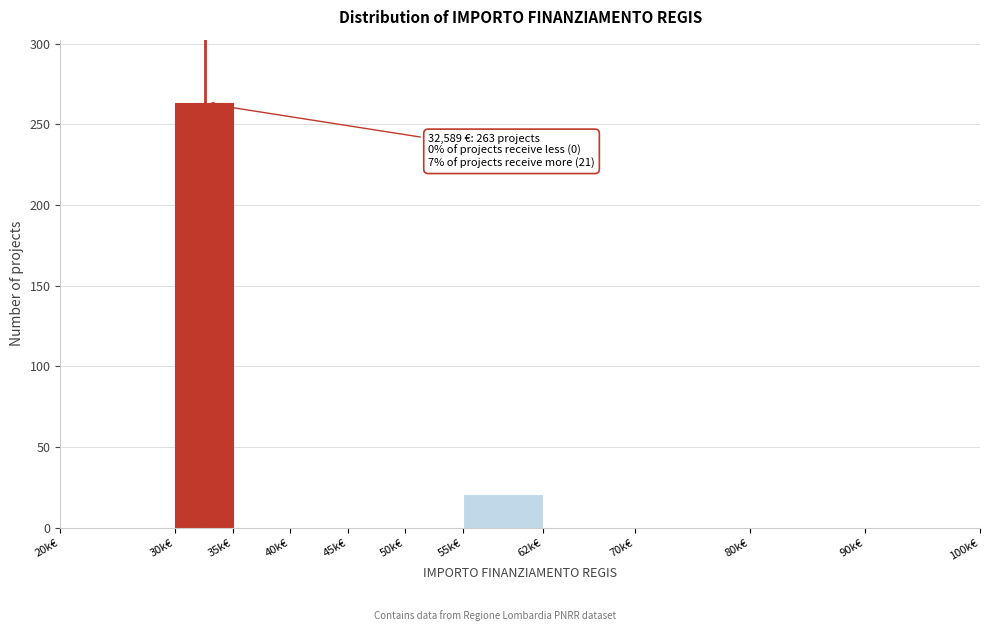

Reading left to right, list all the values displayed in this chart.

20k€=0	30k€=263	35k€=0	40k€=0	45k€=0	50k€=0	55k€=21	62k€=0	70k€=0	80k€=0	90k€=0